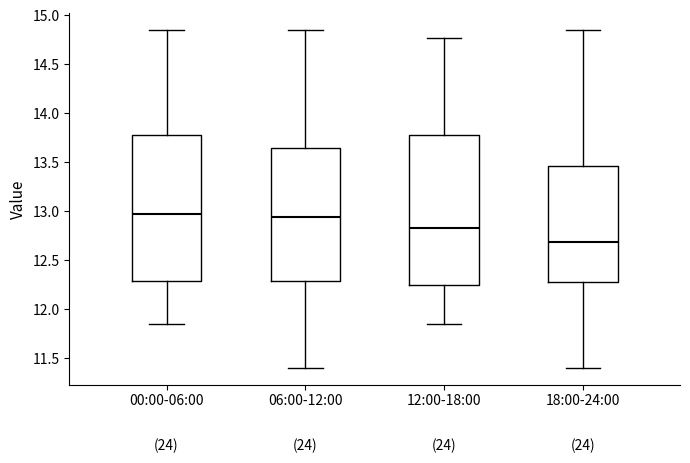

Where is the lower edge of the box for 18:00-24:00 on the y-axis? The values are not printed on the chart, so give them approximately, as read against the axis.

12.30